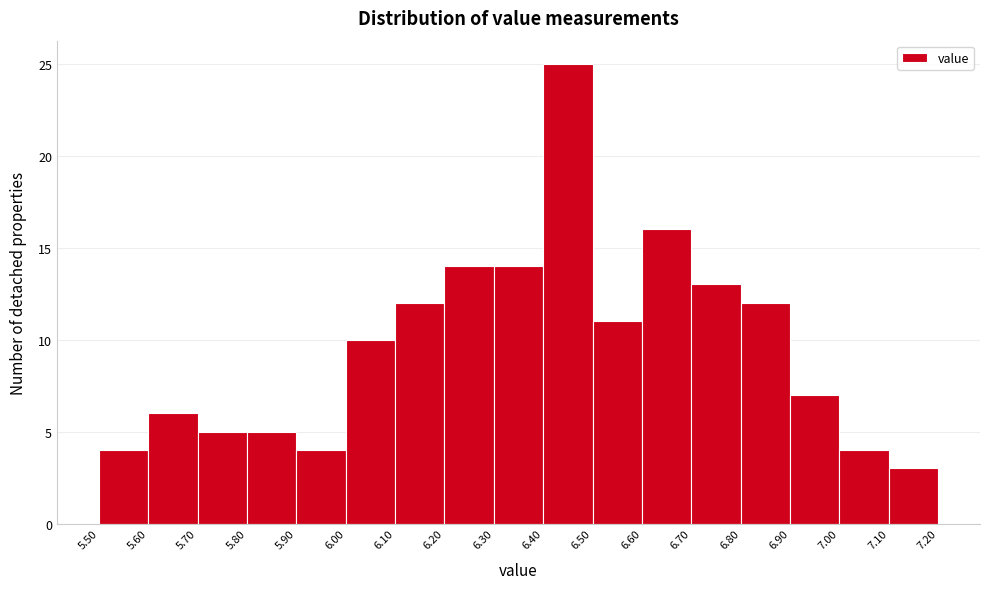

What is the height of the bar covering 6.70 to 6.80 on the x-axis? The values are not printed on the chart, so give them approximately, as read against the axis.

13